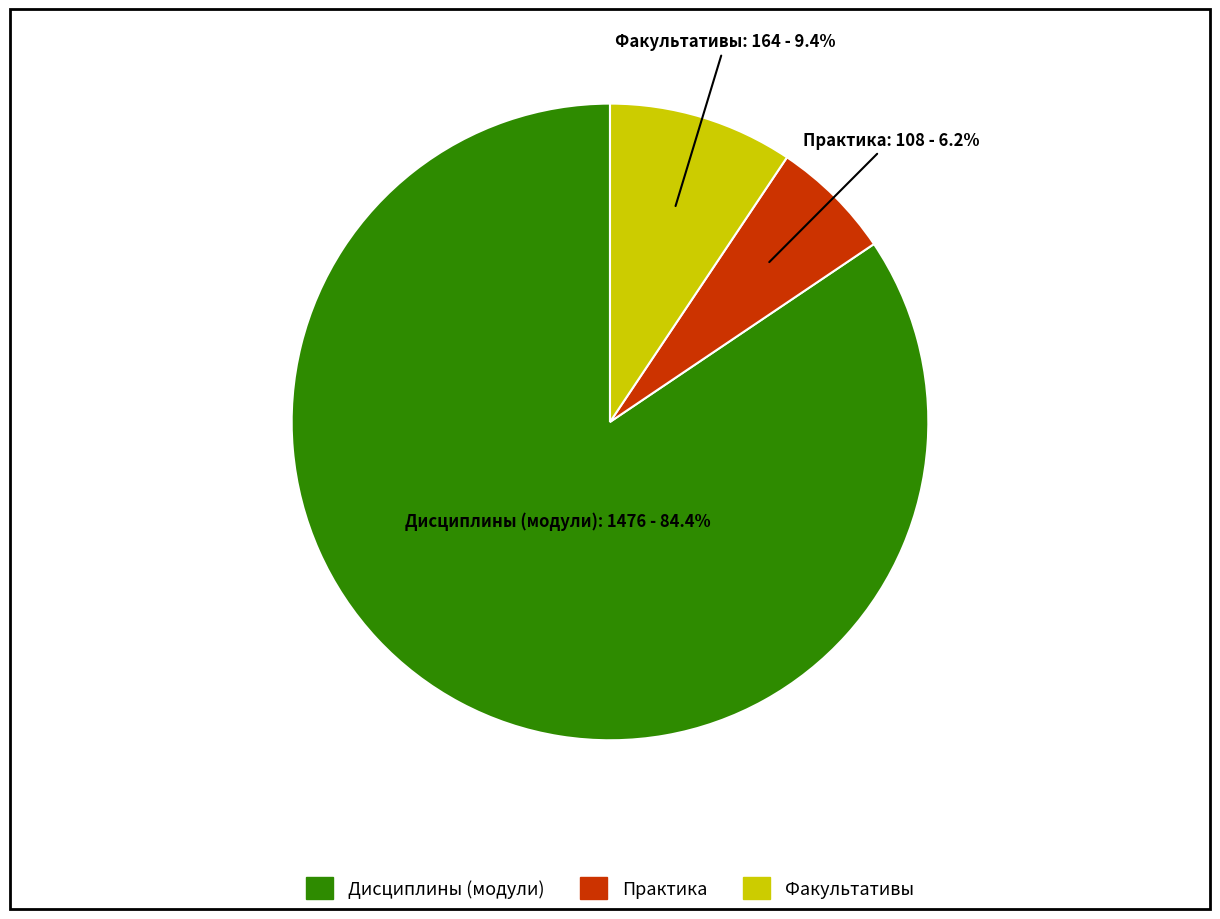

Count the number of slices in the pie.

3